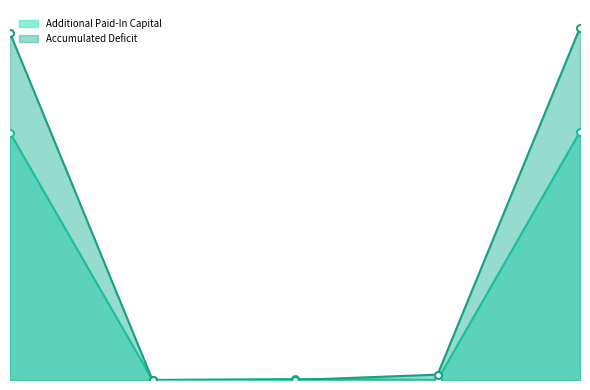

Reading left to right, transcribe all the data shown in this chart.

Additional Paid-In Capital: 97545601	21251	398601	0	97965453
Accumulated Deficit: 136920991	0	0	2118351	139039342